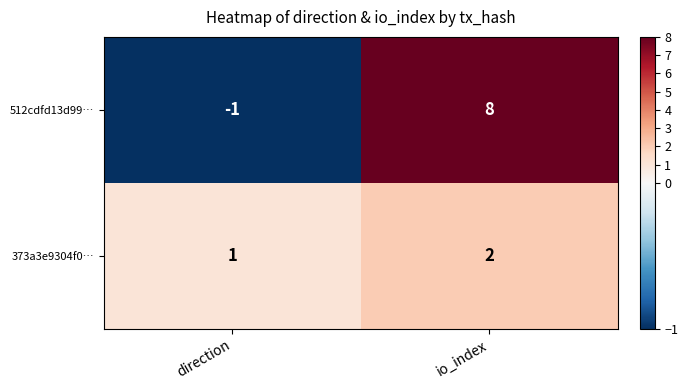

Reading left to right, extract all data points from this chart.

512cdfd13d99…: direction=-1	io_index=8
373a3e9304f0…: direction=1	io_index=2